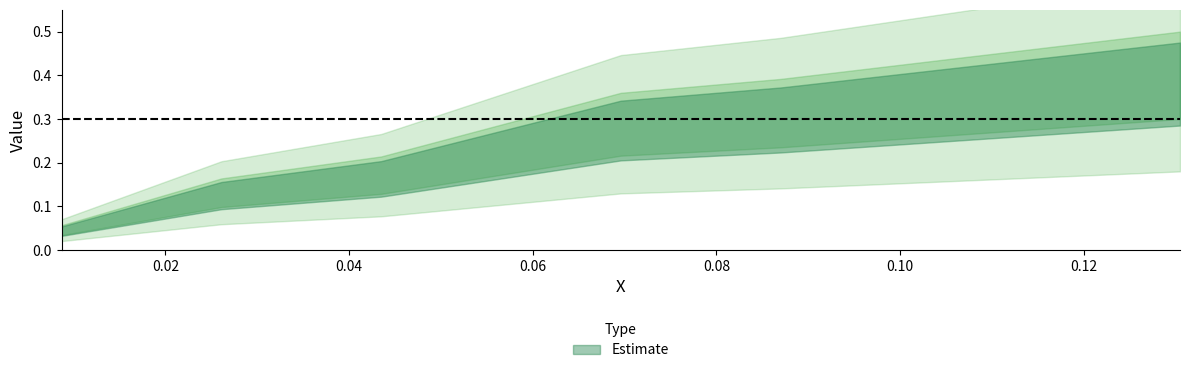

Does the chart have visible grid lines?

No